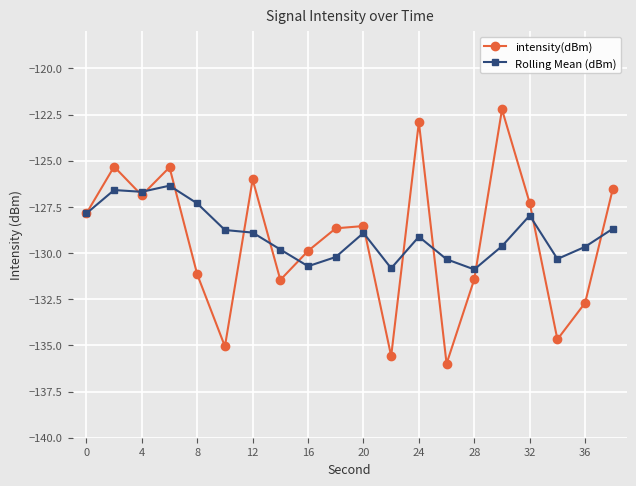

True or false: Rolling Mean (dBm) and intensity(dBm) cross at least once.

True